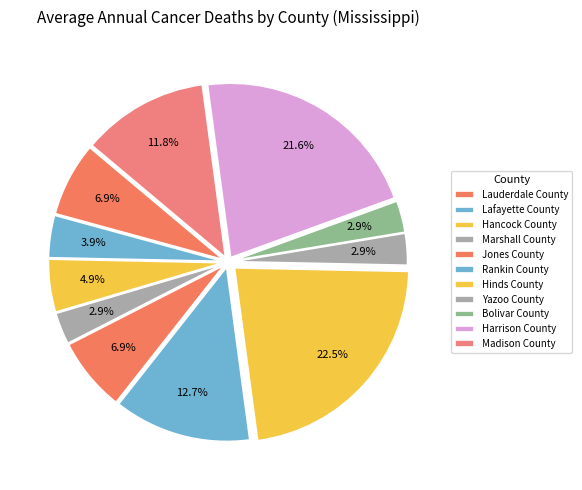

Is it true that Lafayette County is 4% of the pie?

True